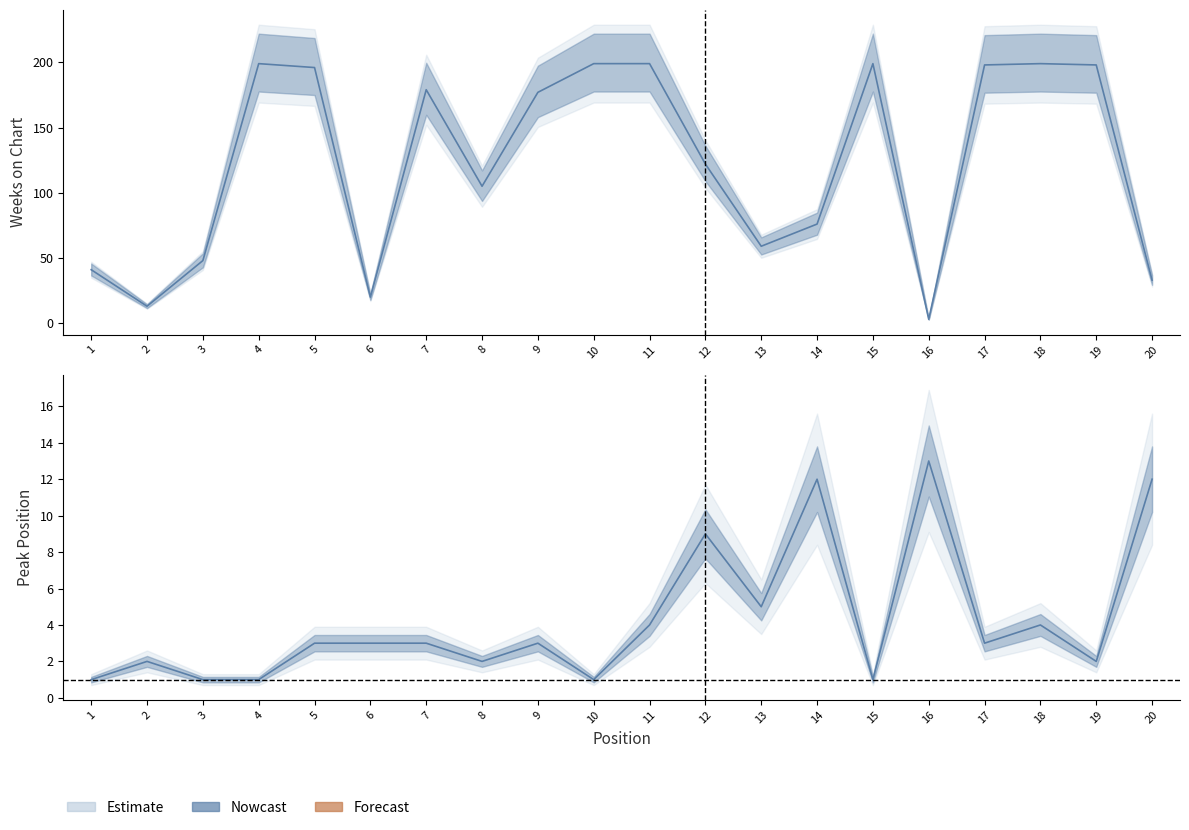

What is the maximum value for Peak Position?

13